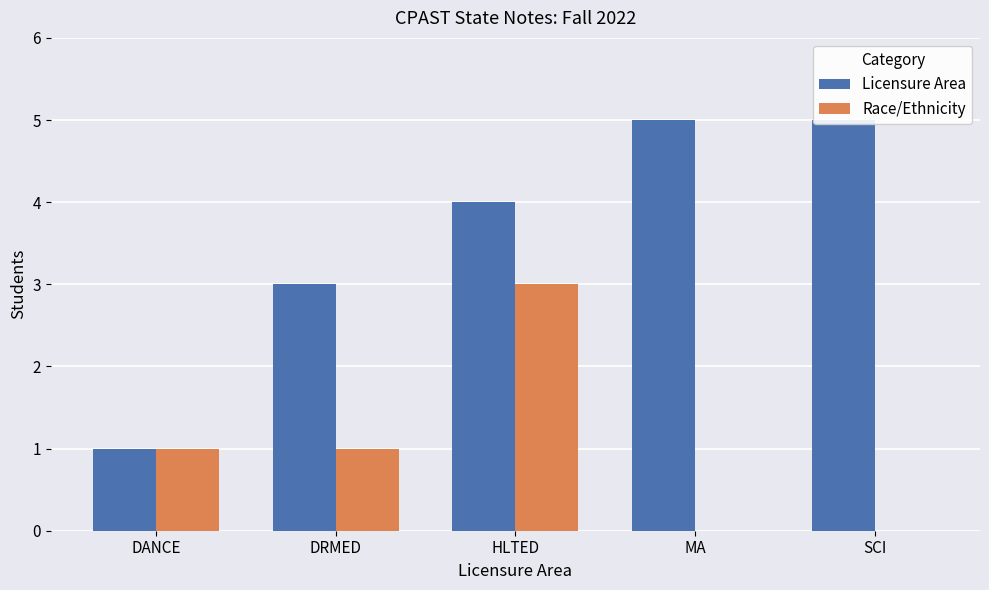

Reading left to right, transcribe all the data shown in this chart.

Licensure Area: DANCE=1	DRMED=3	HLTED=4	MA=5	SCI=5
Race/Ethnicity: DANCE=1	DRMED=1	HLTED=3	MA=0	SCI=0